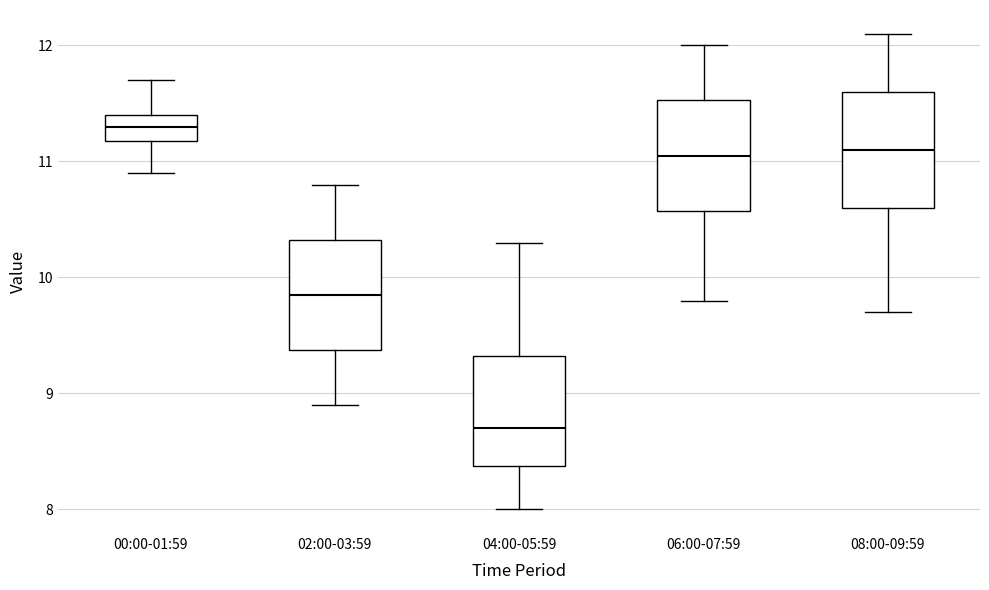

Which box's median line is the lowest?

04:00-05:59